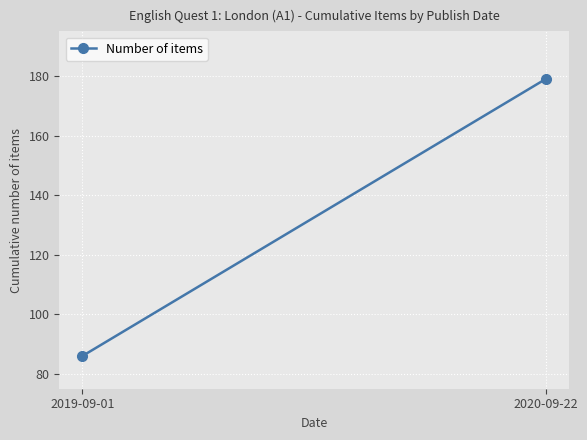

What is the minimum value shown in the chart?

86